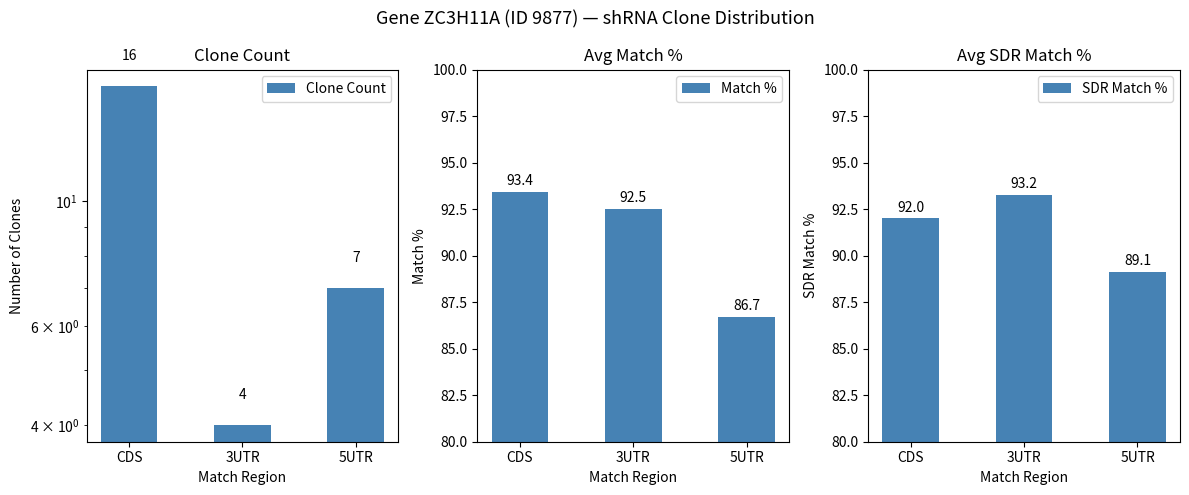

Which series has the widest spread of values?

Clone Count